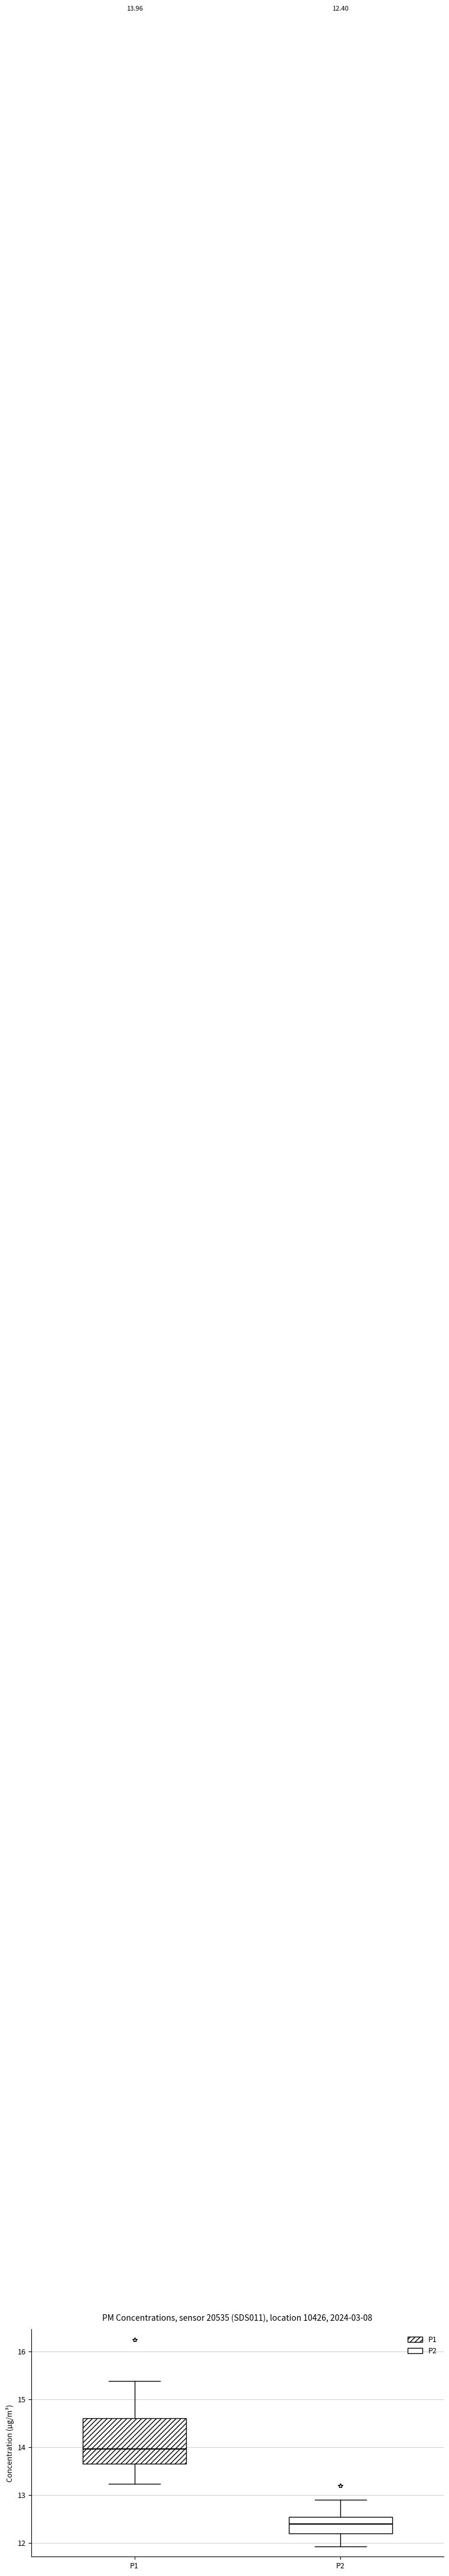

Comparing the boxes themselves (not the whiskers), which one is the tallest?

P1